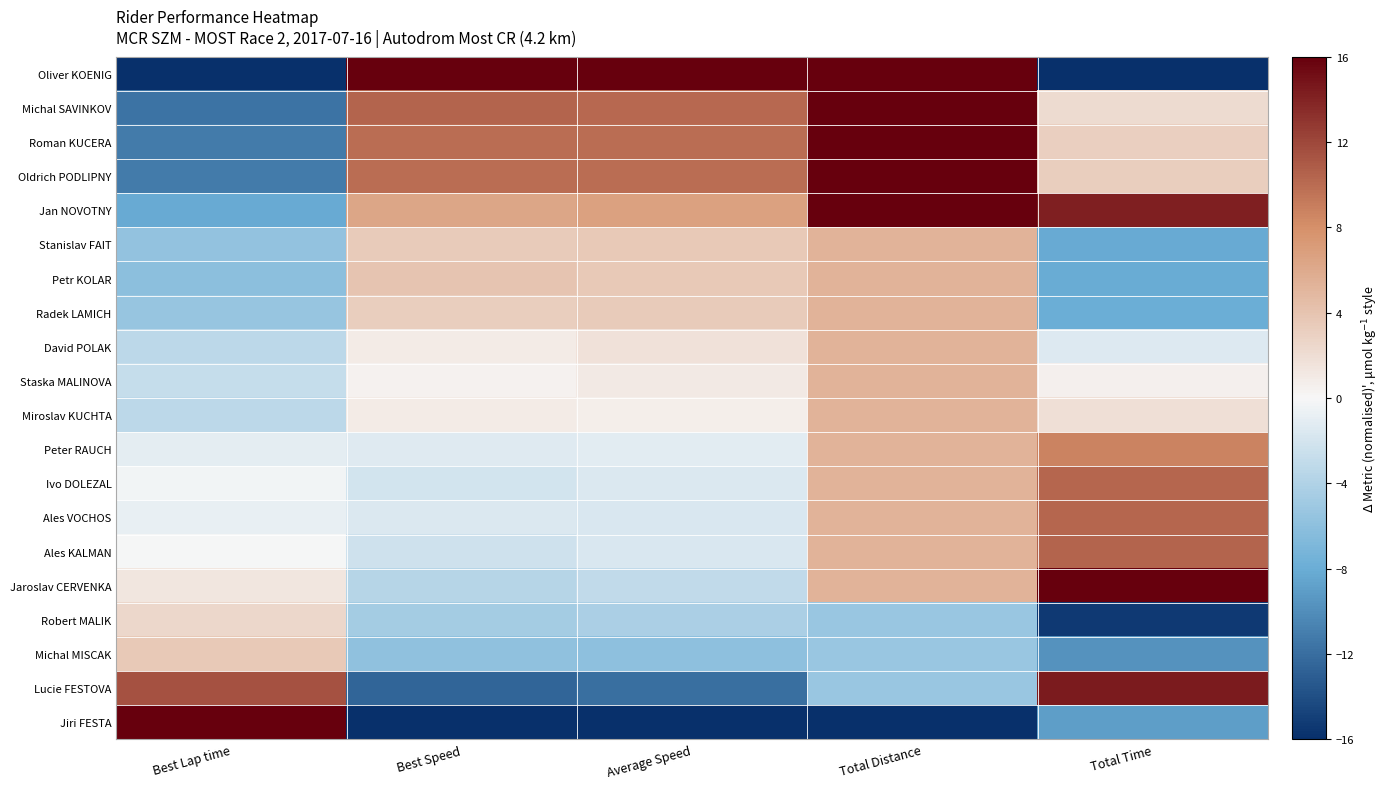

Reading left to right, transcribe all the data shown in this chart.

Oliver KOENIG: Best Lap time=-16.0	Best Speed=16.0	Average Speed=16.0	Total Distance=16.0	Total Time=-16.0
Michal SAVINKOV: Best Lap time=-11.6	Best Speed=10.4	Average Speed=10.2	Total Distance=16.0	Total Time=2.1
Roman KUCERA: Best Lap time=-11.2	Best Speed=9.9	Average Speed=9.9	Total Distance=16.0	Total Time=3.1
Oldrich PODLIPNY: Best Lap time=-11.2	Best Speed=9.9	Average Speed=9.9	Total Distance=16.0	Total Time=3.2
Jan NOVOTNY: Best Lap time=-8.2	Best Speed=6.3	Average Speed=6.6	Total Distance=16.0	Total Time=14.2
Stanislav FAIT: Best Lap time=-5.6	Best Speed=3.5	Average Speed=3.6	Total Distance=5.3	Total Time=-8.2
Petr KOLAR: Best Lap time=-6.1	Best Speed=3.9	Average Speed=3.5	Total Distance=5.3	Total Time=-8.1
Radek LAMICH: Best Lap time=-5.4	Best Speed=3.2	Average Speed=3.5	Total Distance=5.3	Total Time=-7.9
David POLAK: Best Lap time=-3.3	Best Speed=1.0	Average Speed=1.6	Total Distance=5.3	Total Time=-1.5
Staska MALINOVA: Best Lap time=-2.8	Best Speed=0.5	Average Speed=1.1	Total Distance=5.3	Total Time=0.5
Miroslav KUCHTA: Best Lap time=-3.3	Best Speed=1.0	Average Speed=0.7	Total Distance=5.3	Total Time=1.8
Peter RAUCH: Best Lap time=-1.0	Best Speed=-1.3	Average Speed=-1.2	Total Distance=5.3	Total Time=8.6
Ivo DOLEZAL: Best Lap time=-0.3	Best Speed=-2.0	Average Speed=-1.6	Total Distance=5.3	Total Time=10.3
Ales VOCHOS: Best Lap time=-0.8	Best Speed=-1.5	Average Speed=-1.6	Total Distance=5.3	Total Time=10.4
Ales KALMAN: Best Lap time=-0.1	Best Speed=-2.3	Average Speed=-1.7	Total Distance=5.3	Total Time=10.5
Jaroslav CERVENKA: Best Lap time=1.4	Best Speed=-3.7	Average Speed=-3.1	Total Distance=5.3	Total Time=16.0
Robert MALIK: Best Lap time=2.5	Best Speed=-4.7	Average Speed=-4.3	Total Distance=-5.3	Total Time=-15.3
Michal MISCAK: Best Lap time=3.6	Best Speed=-5.8	Average Speed=-5.9	Total Distance=-5.3	Total Time=-9.7
Lucie FESTOVA: Best Lap time=11.5	Best Speed=-12.5	Average Speed=-12.0	Total Distance=-5.3	Total Time=14.4
Jiri FESTA: Best Lap time=16.0	Best Speed=-16.0	Average Speed=-16.0	Total Distance=-16.0	Total Time=-8.9